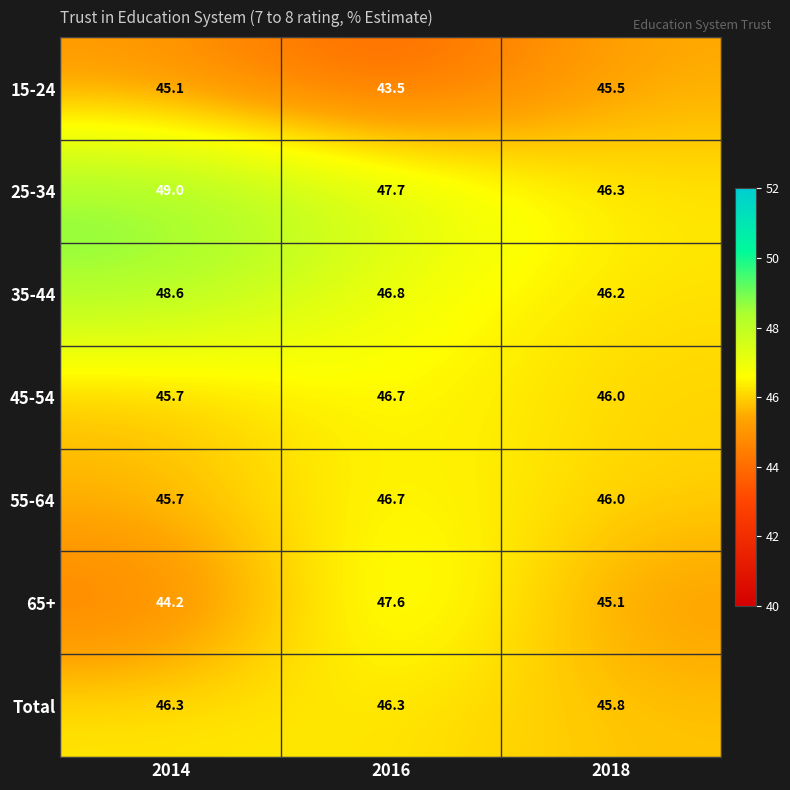

Which series has the widest spread of values?

65+